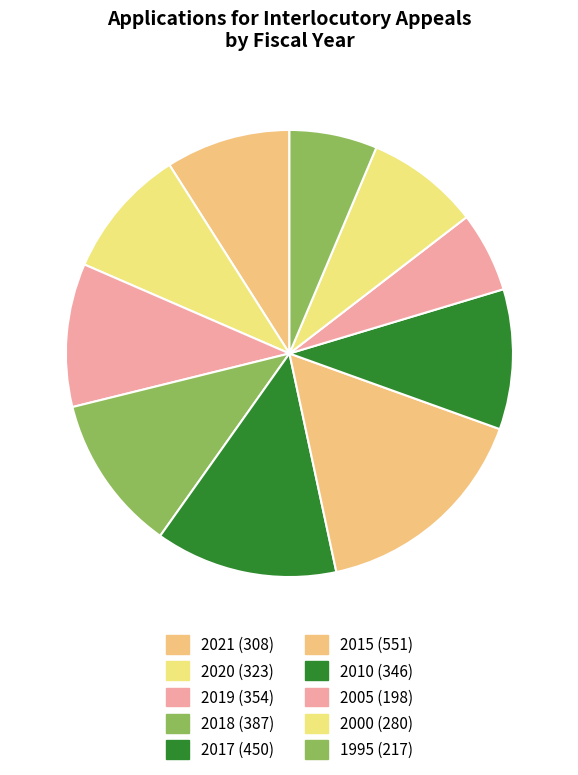

Rank the categories by value from highest to lowest.

2015, 2017, 2018, 2019, 2010, 2020, 2021, 2000, 1995, 2005